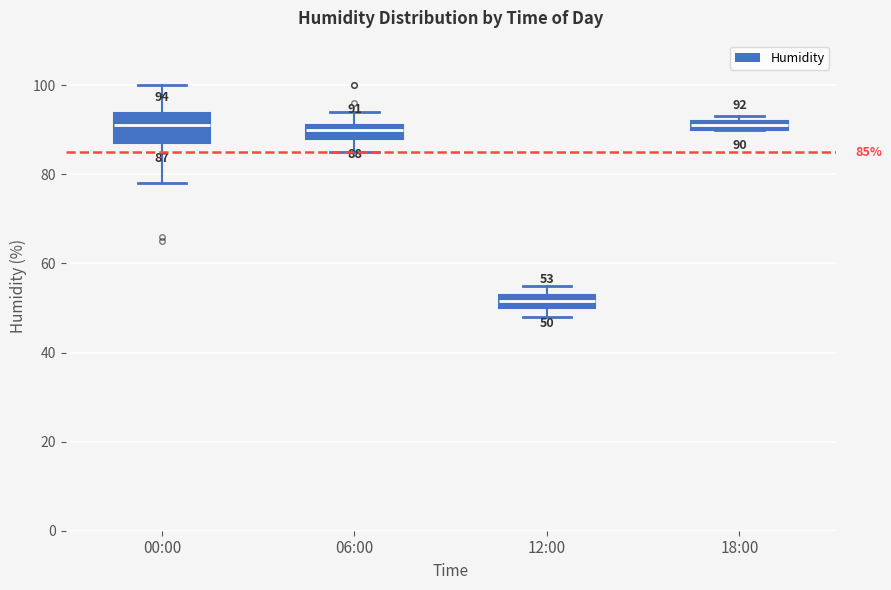

Comparing the boxes themselves (not the whiskers), which one is the tallest?

00:00